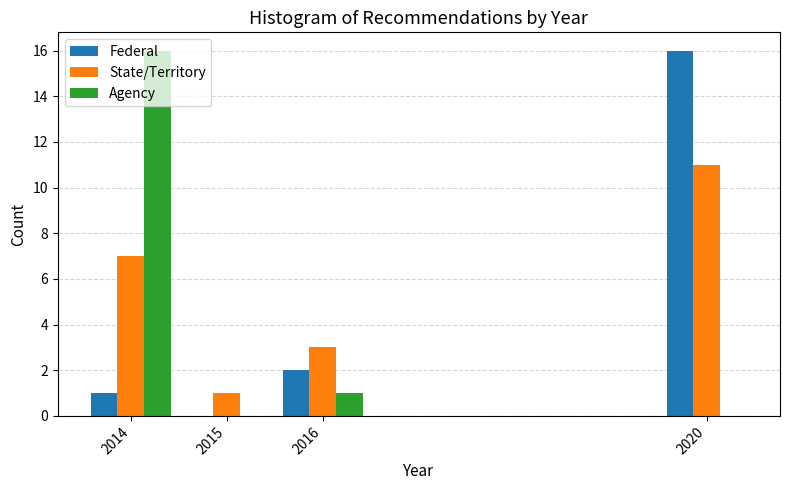

What is the sum of the State/Territory values at 2016 and 2014?

10